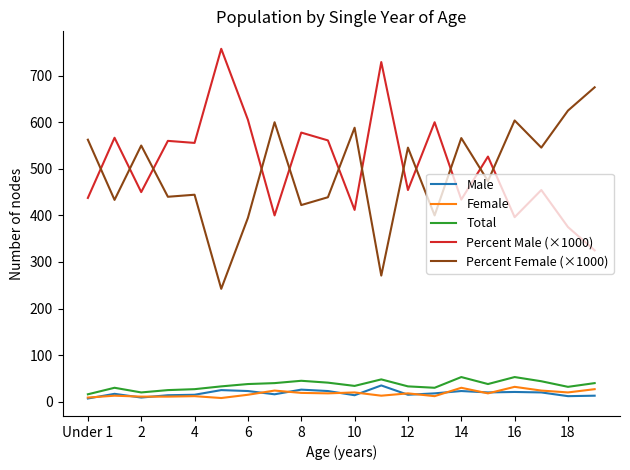

What are all the series names shown in the legend?

Male, Female, Total, Percent Male (×1000), Percent Female (×1000)